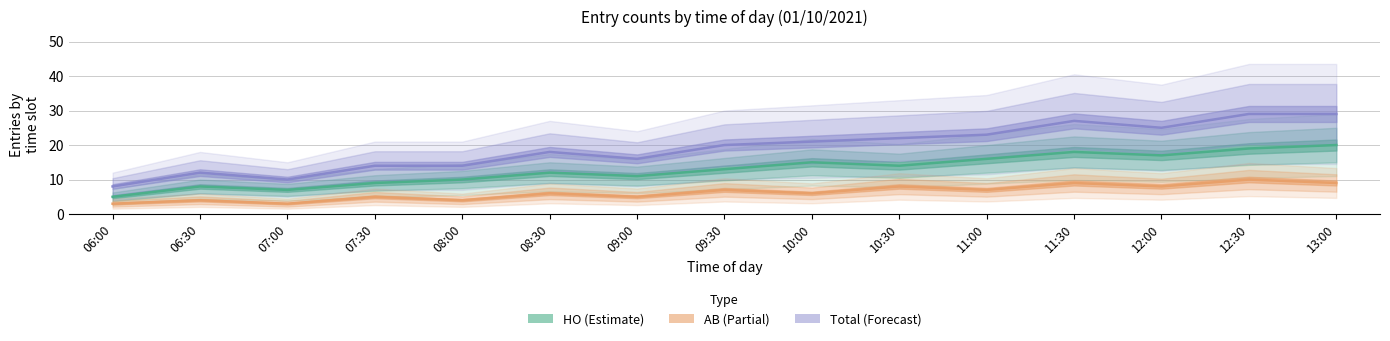

List the series in order of their overall mean, highest first.

Total, HO, AB